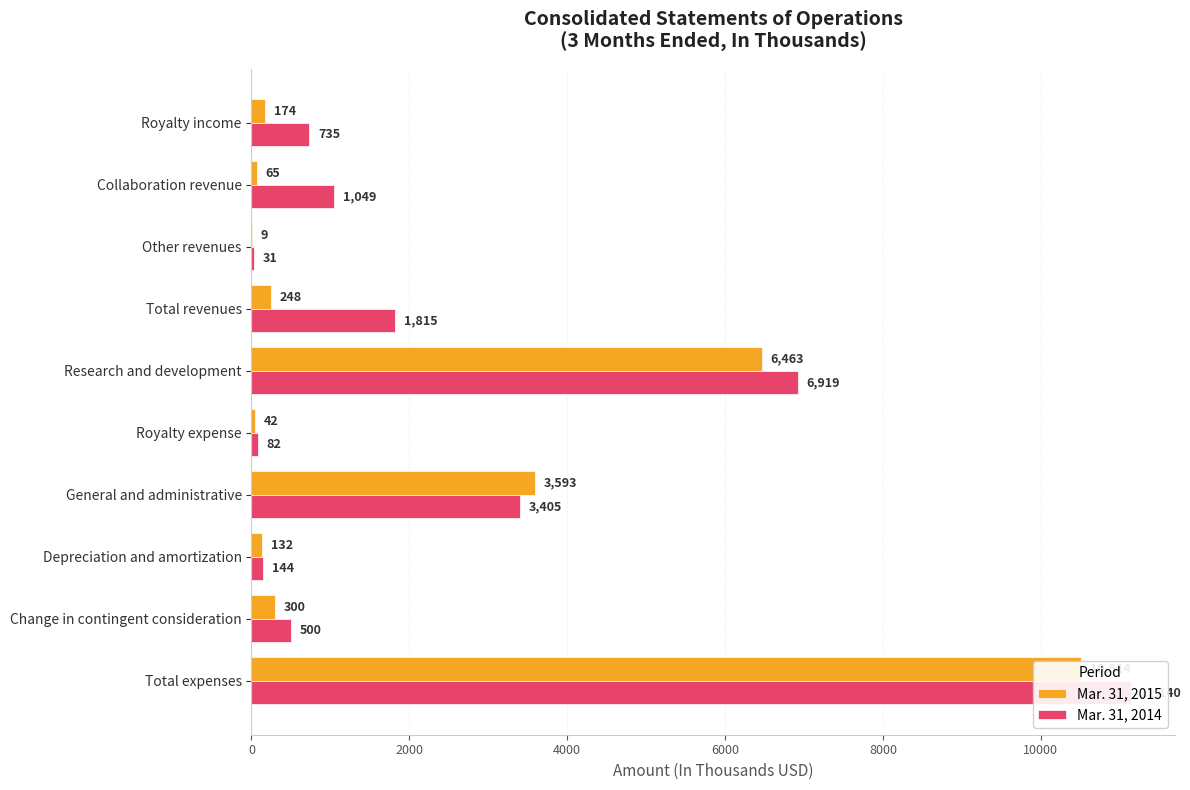

Are the bars grouped side by side (vs. stacked)?

Yes